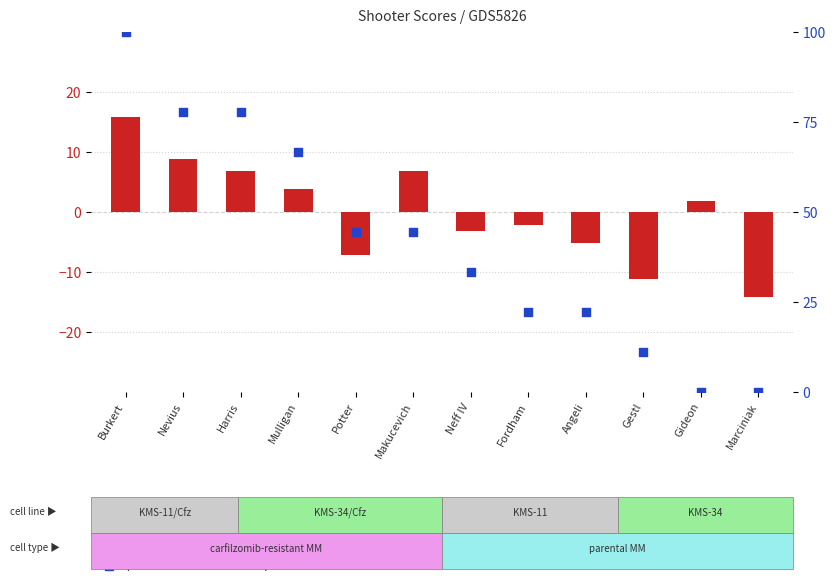

Which series contains the lowest Y value?

transformed count